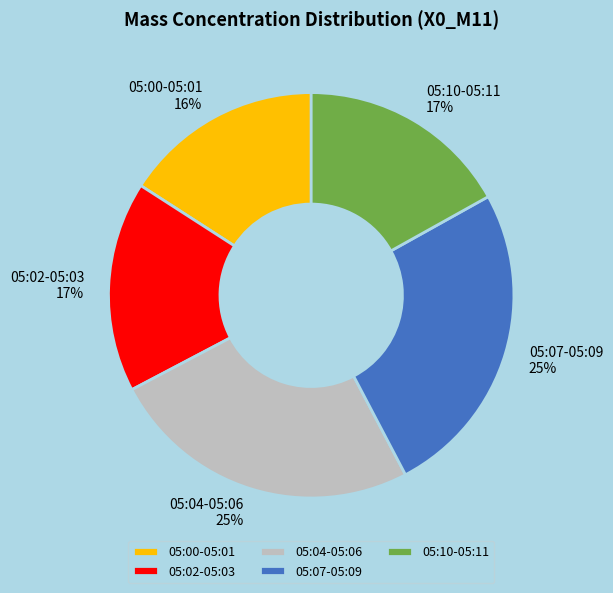

What percentage is the 05:04-05:06 slice, to the nearest percent?

25%